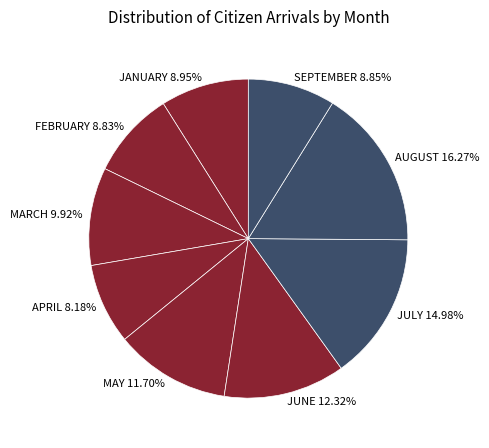

Does JUNE represent more than half of the total?

No